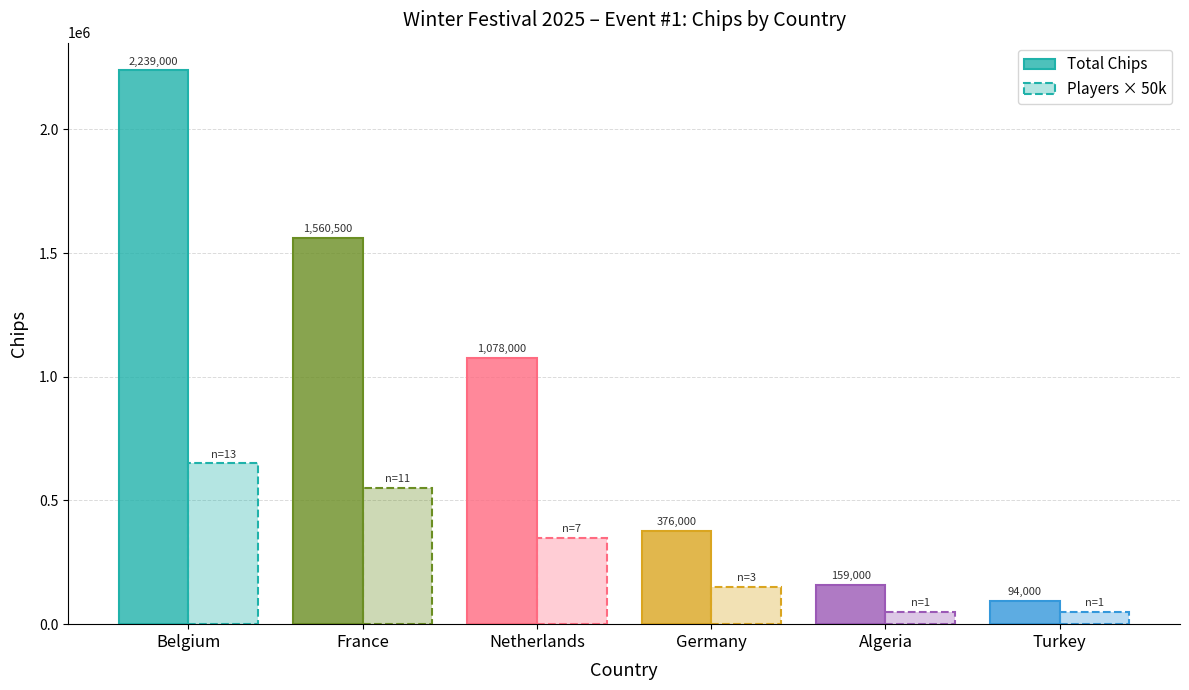

How many bars are there in each group?

2